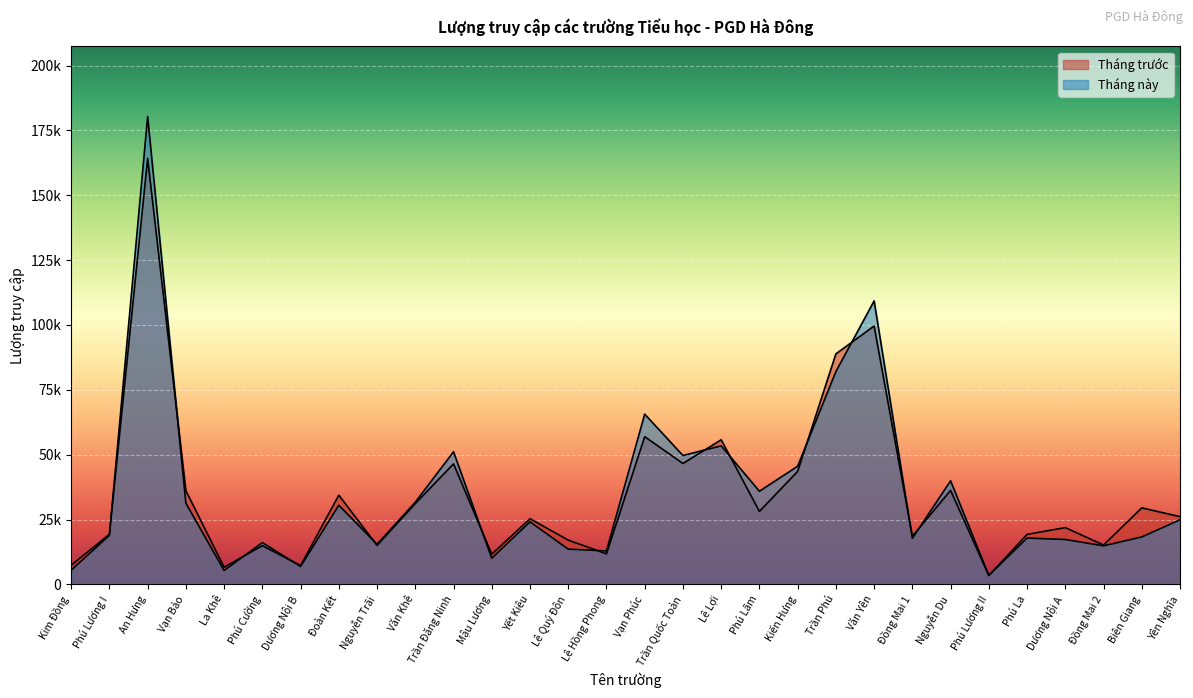

Is the value of Tháng này at Nguyễn Trãi greater than the value of Tháng trước at Lê Hồng Phong?

Yes